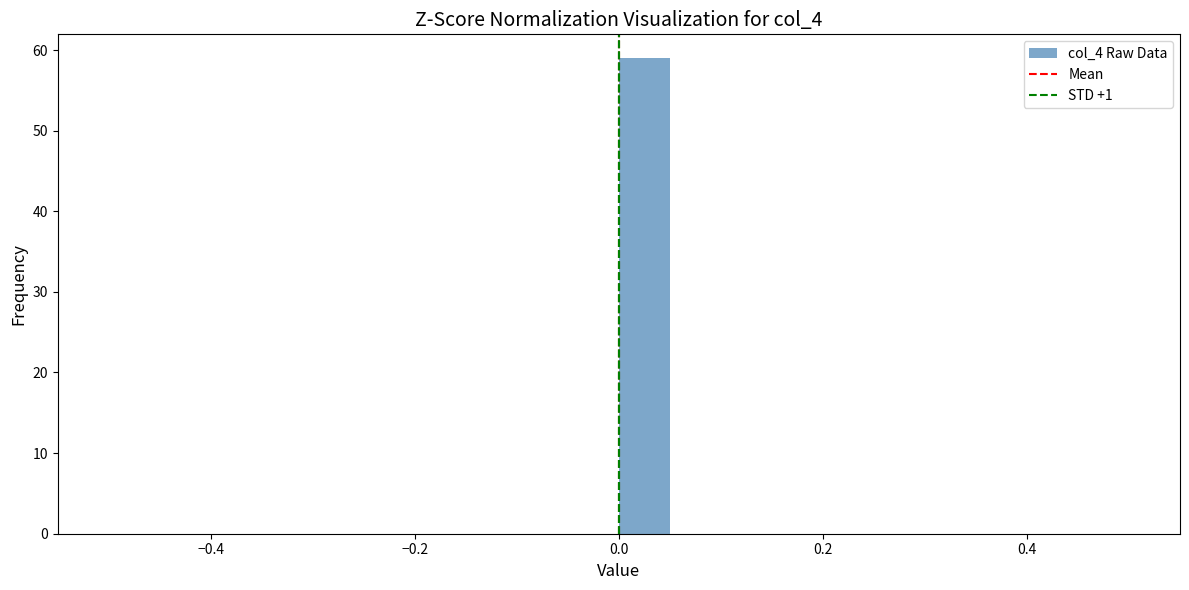

Around what value on the x-axis is the tallest bar? Give the approximate position of its centre, as read against the axis.

0.02